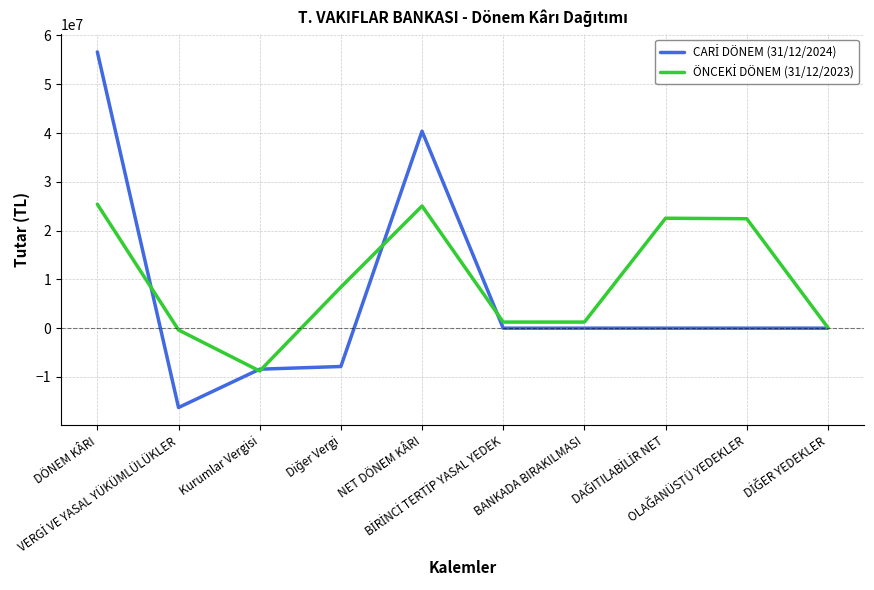

What is the minimum value shown in the chart?

-16264024